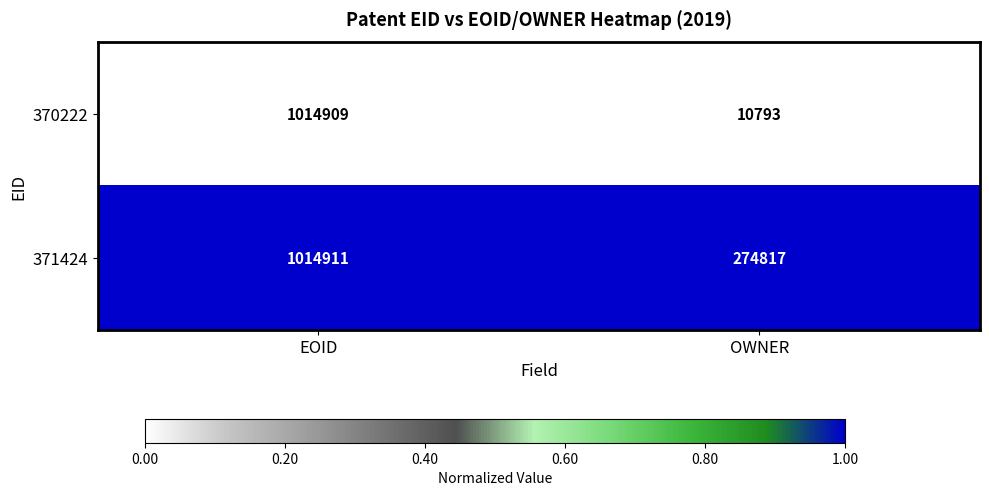

Reading left to right, extract all data points from this chart.

370222: EOID=1014909	OWNER=10793
371424: EOID=1014911	OWNER=274817